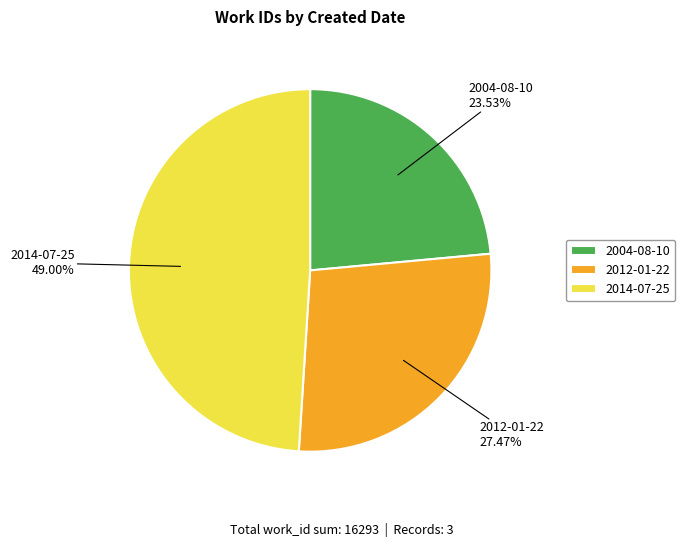

How many slices are in this pie chart?

3